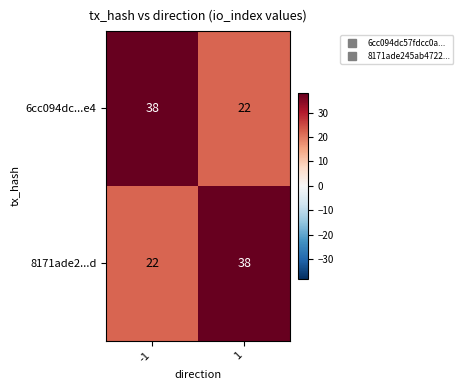

The 8171ade2...d series shows 12 at -1. True or false?

False